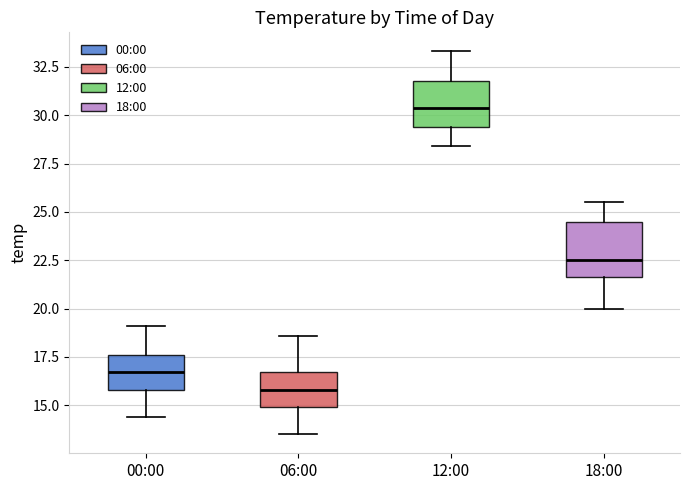

Reading left to right, read every box against the y-axis: the position of its median line, the range the box covers, and the ends of its whiskers. The values are not printed on the chart, so give them approximately, as read against the axis.

00:00: median 16.5, box 16.0 to 17.5, whiskers 14.5 to 19.0
06:00: median 16.0, box 15.0 to 16.5, whiskers 13.5 to 18.5
12:00: median 30.5, box 29.5 to 32.0, whiskers 28.5 to 33.5
18:00: median 22.5, box 21.5 to 24.5, whiskers 20.0 to 25.5